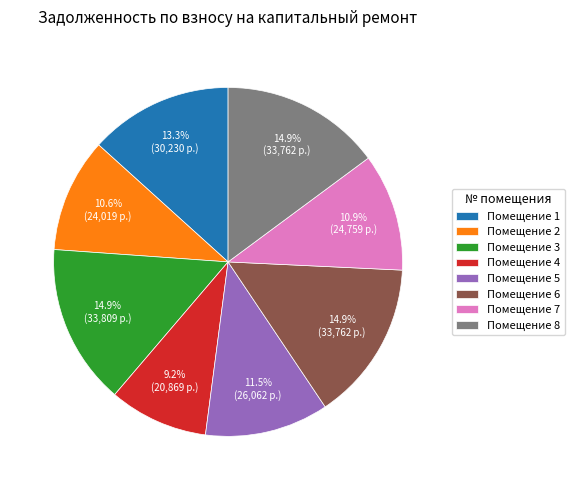

What is the ratio of the value at Помещение 5 to the value at Помещение 1?

0.9